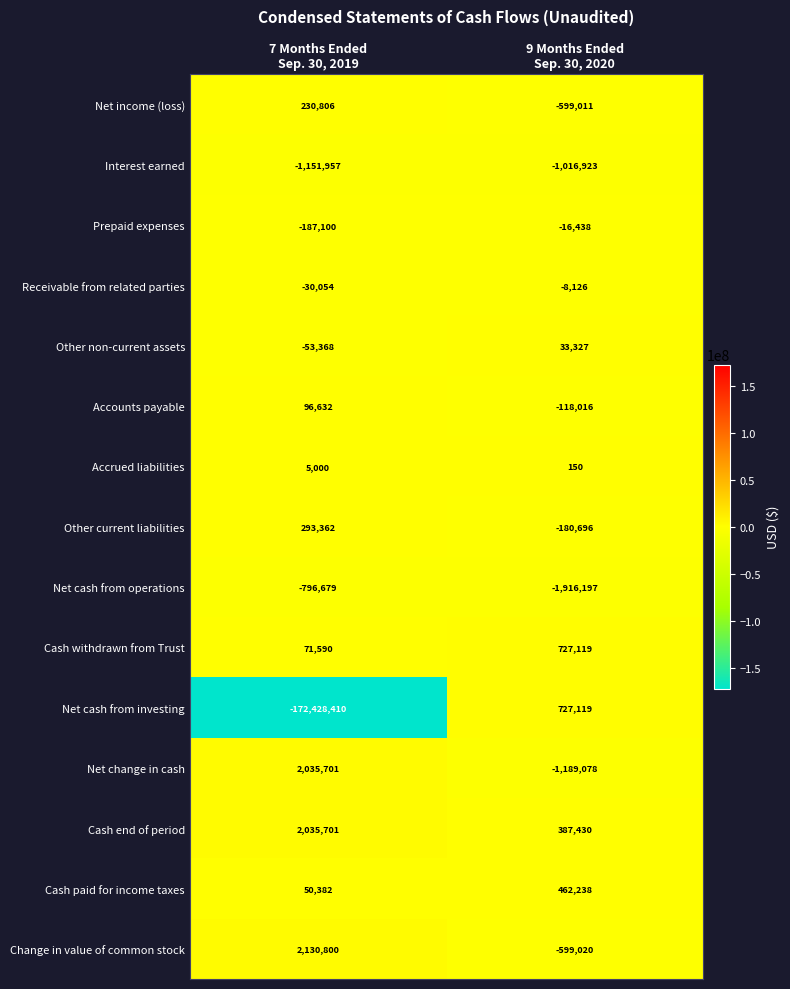

What is the total value across all series at 7 Months Ended
Sep. 30, 2019?

-167697594